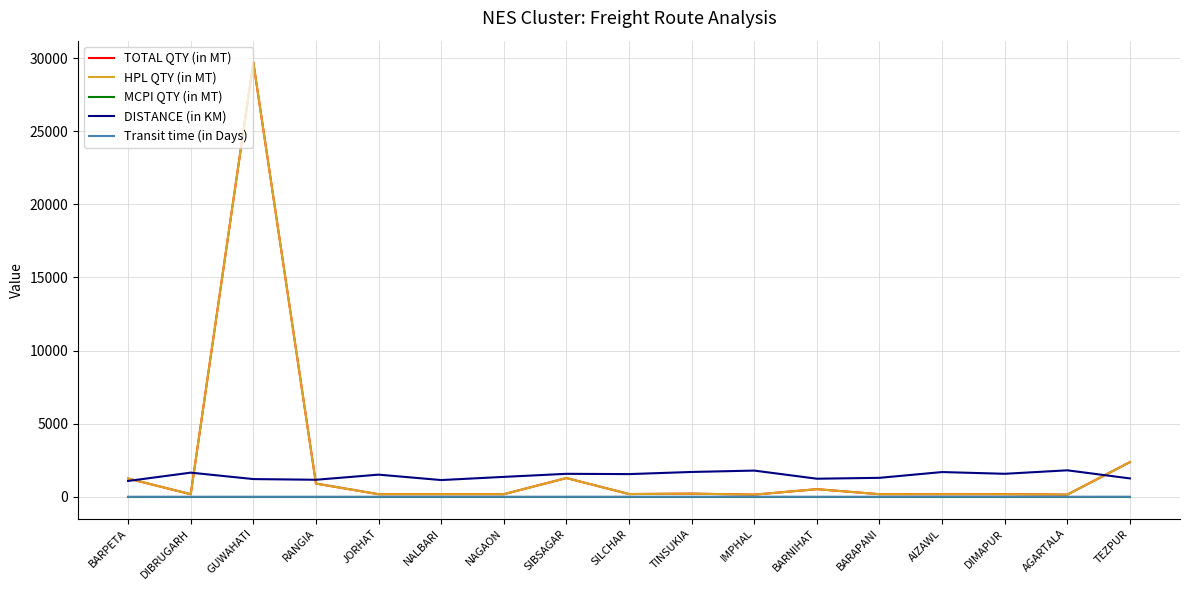

What is the difference between the highest and lowest values at BARPETA?

1252